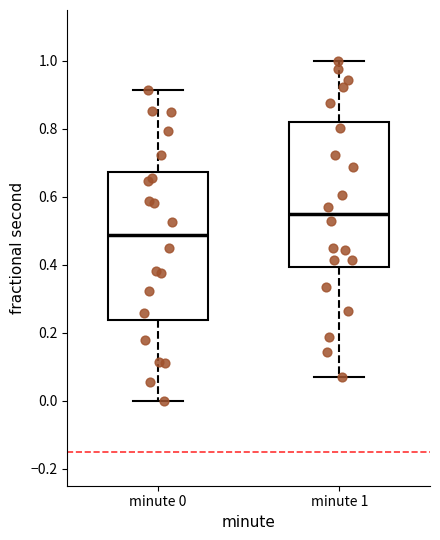

Where is the upper edge of the box for minute 0 on the y-axis? The values are not printed on the chart, so give them approximately, as read against the axis.

0.68